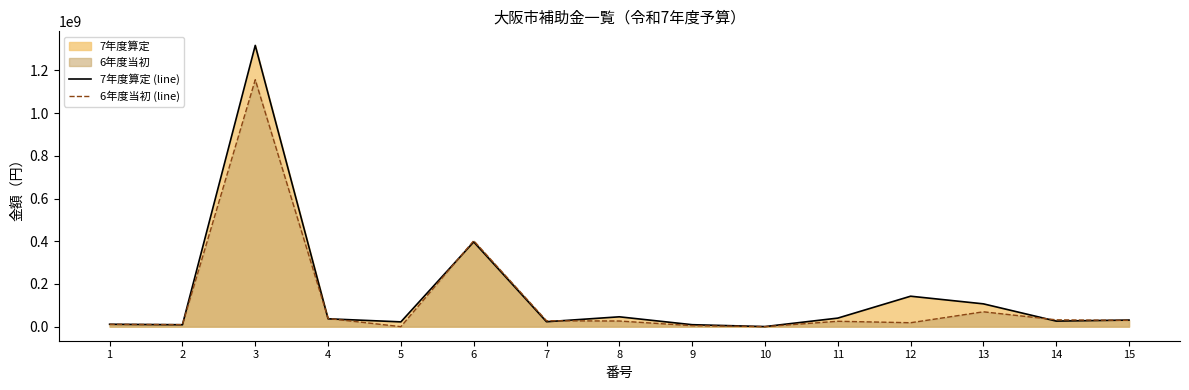

What is the value of the 6年度当初 (line) point at the 3rd from the left?

1156460000